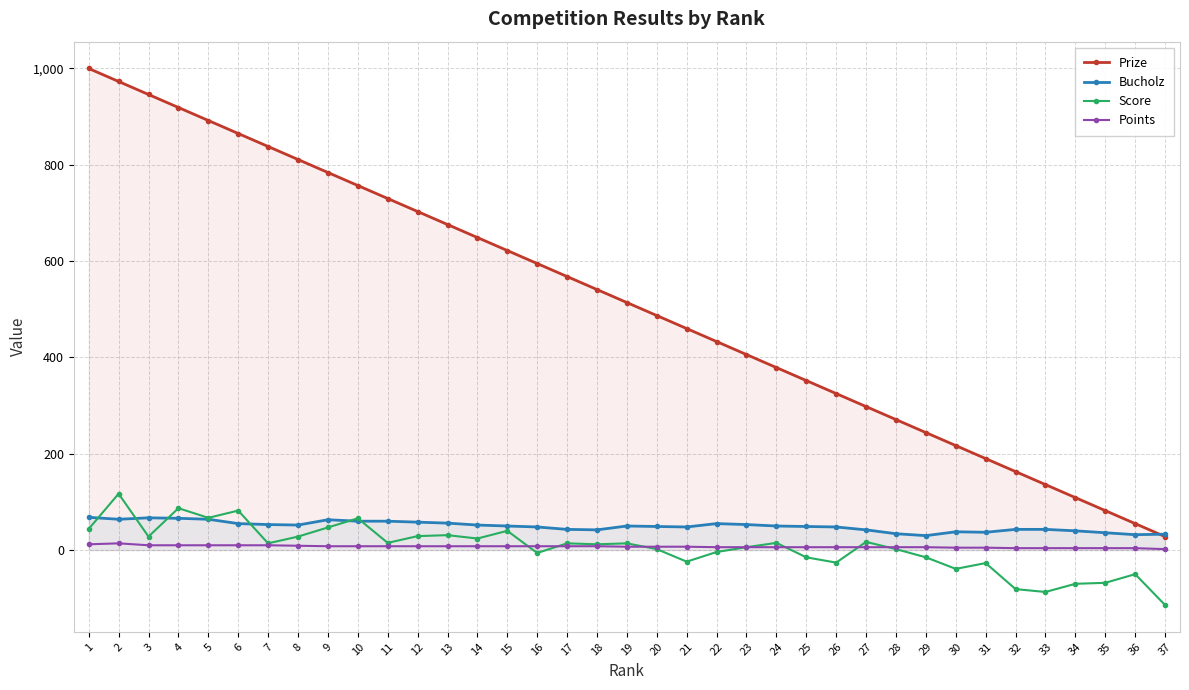

Where is Score nearest to the value 1?

20